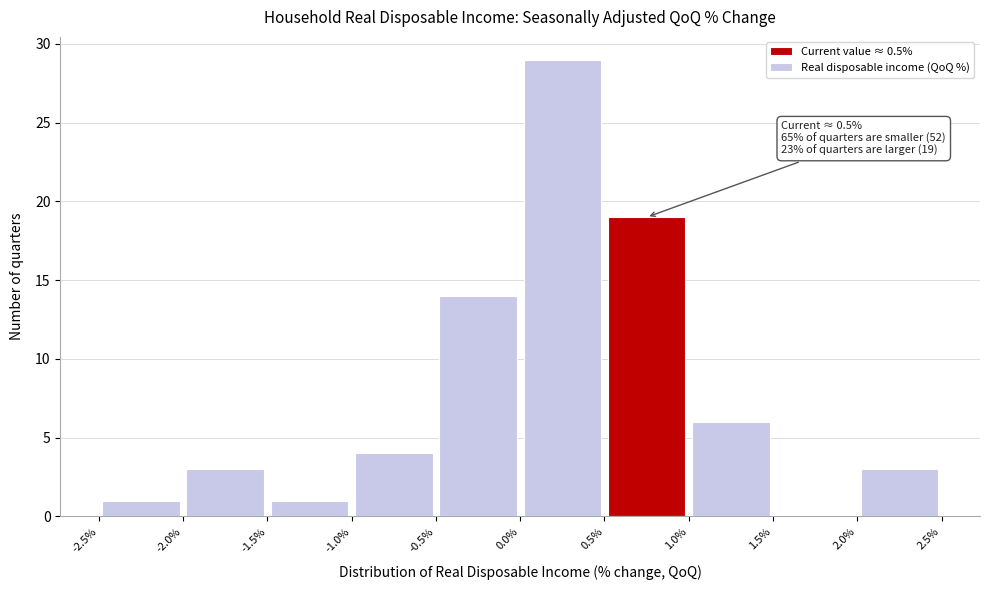

Which range on the x-axis has the tallest bar?

0.0% to 0.5%